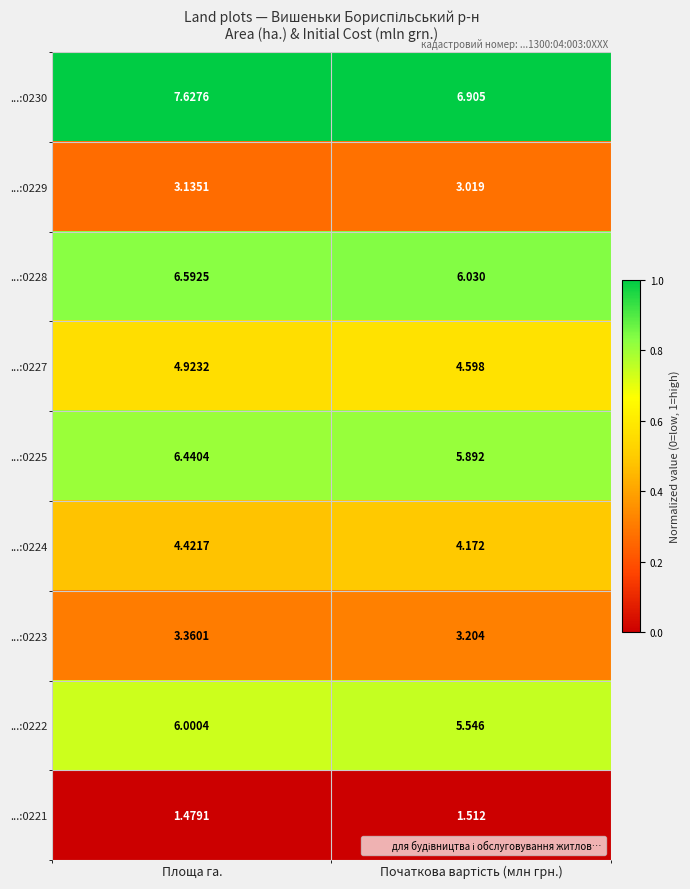

Is the value of ...:0223 at Площа га. greater than the value of ...:0229 at Площа га.?

Yes